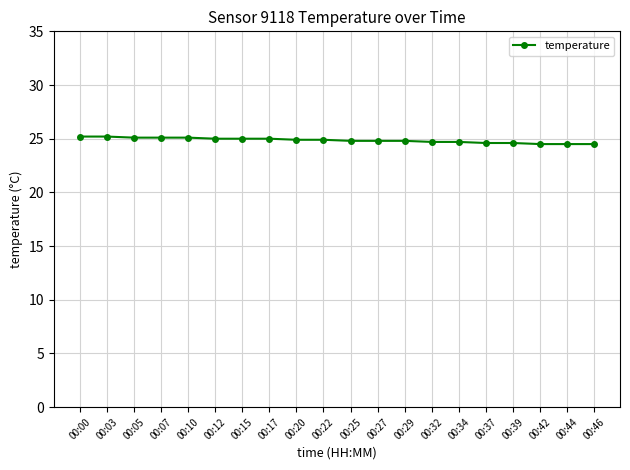

True or false: the data shows 5.3 at 00:22.

False